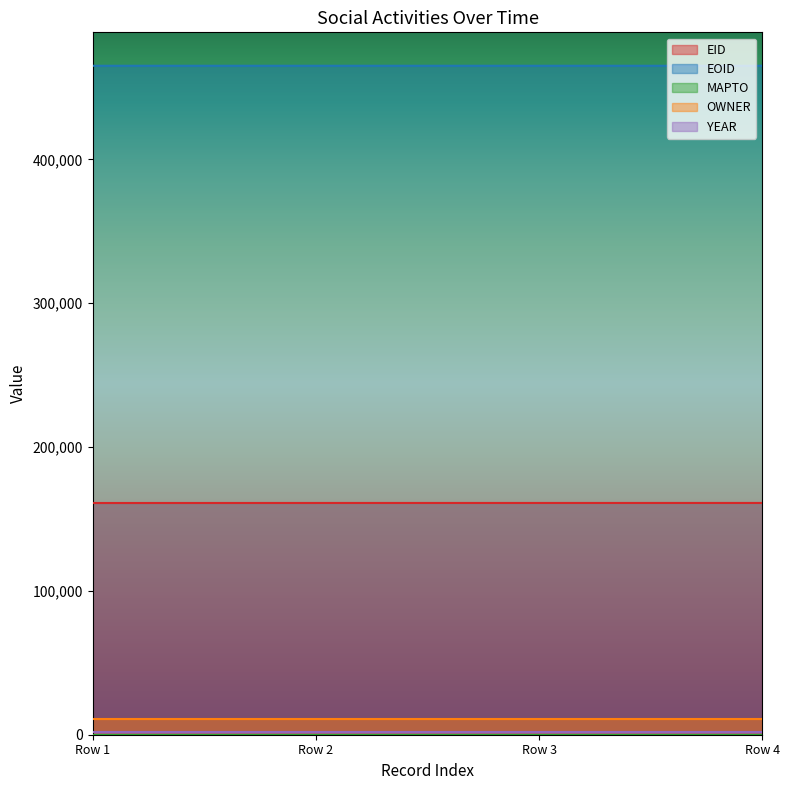

What is the lowest value of the EOID series?

465101